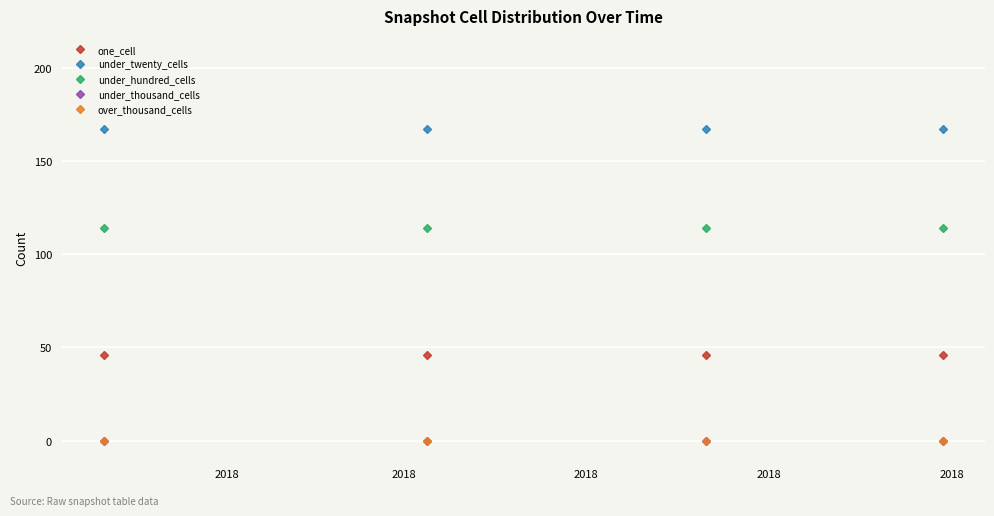

Is this an area chart (filled region under the line)?

No